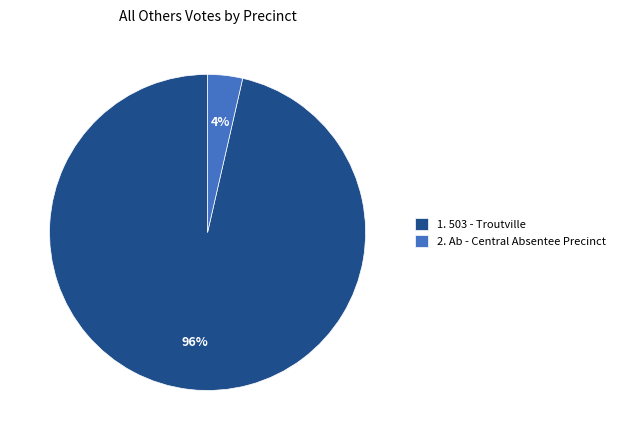

Count the number of slices in the pie.

2